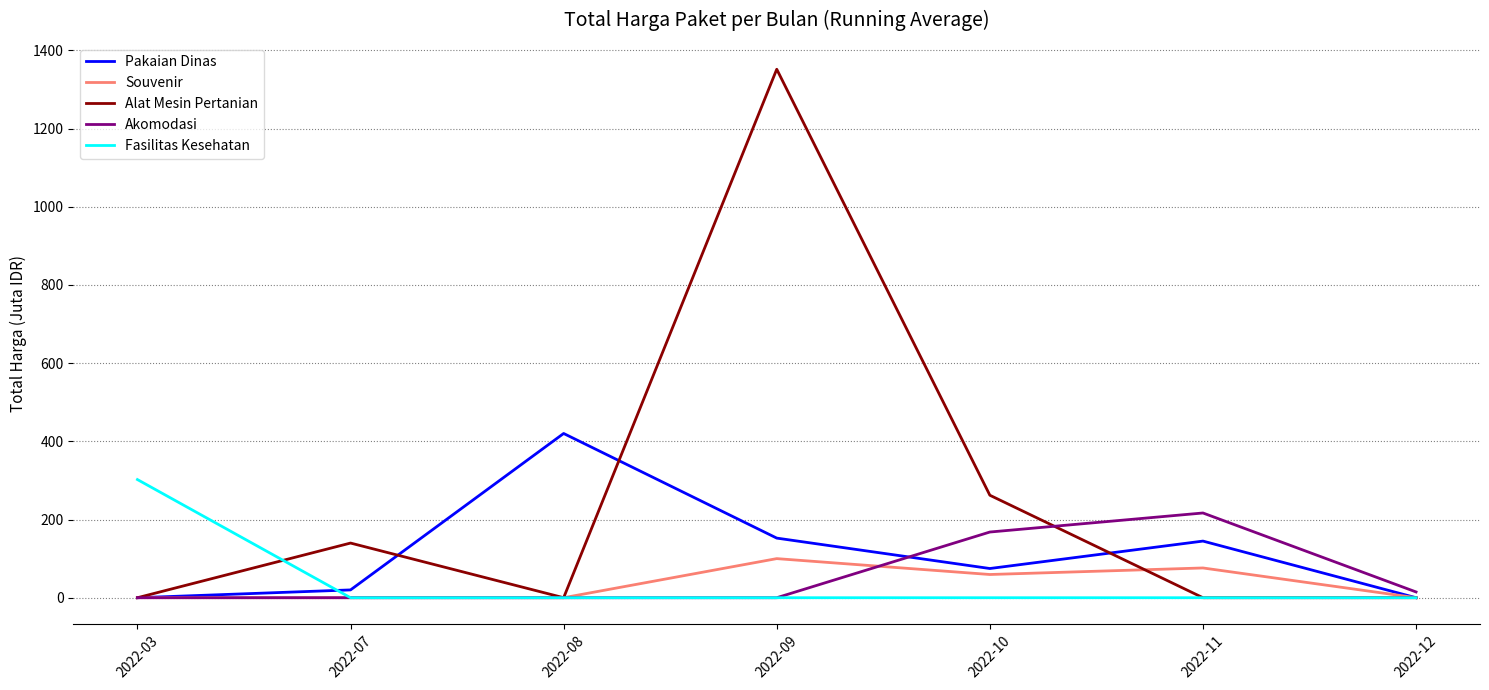

Does the chart display data point markers on the line(s)?

No